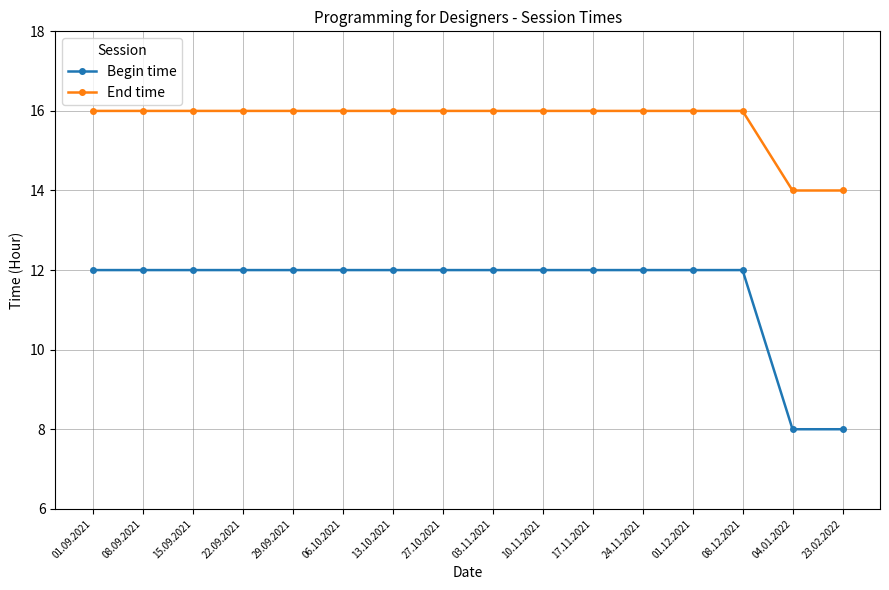

What is the sum of the Begin time values at 23.02.2022 and 10.11.2021?

20